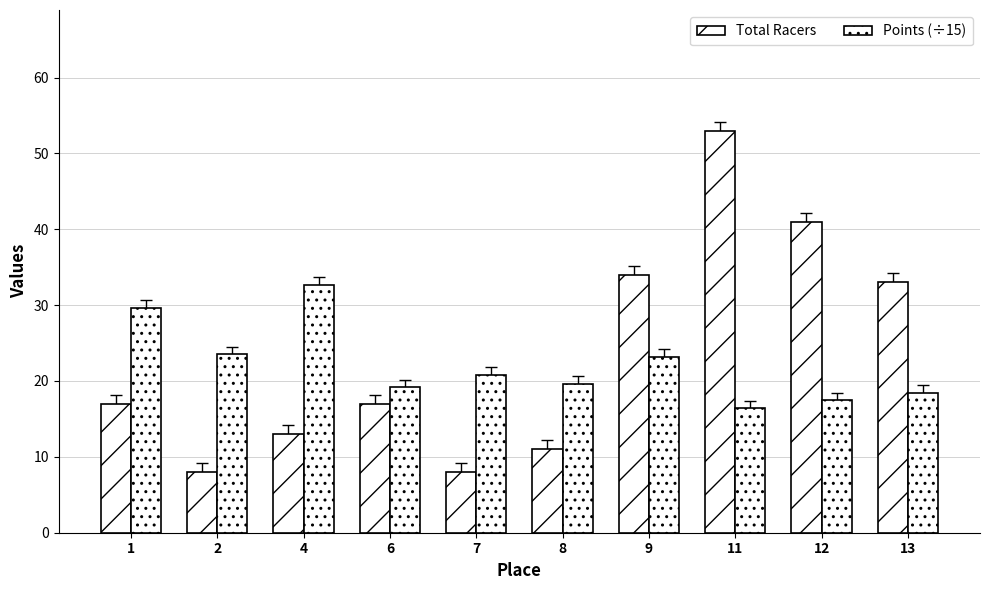

Reading right to left, extract all data points from this chart.

Total Racers: 33.0	41.0	53.0	34.0	11.0	8.0	17.0	13.0	8.0	17.0
Points (÷15): 18.4	17.4	16.4	23.2	19.6	20.9	19.2	32.7	23.5	29.7